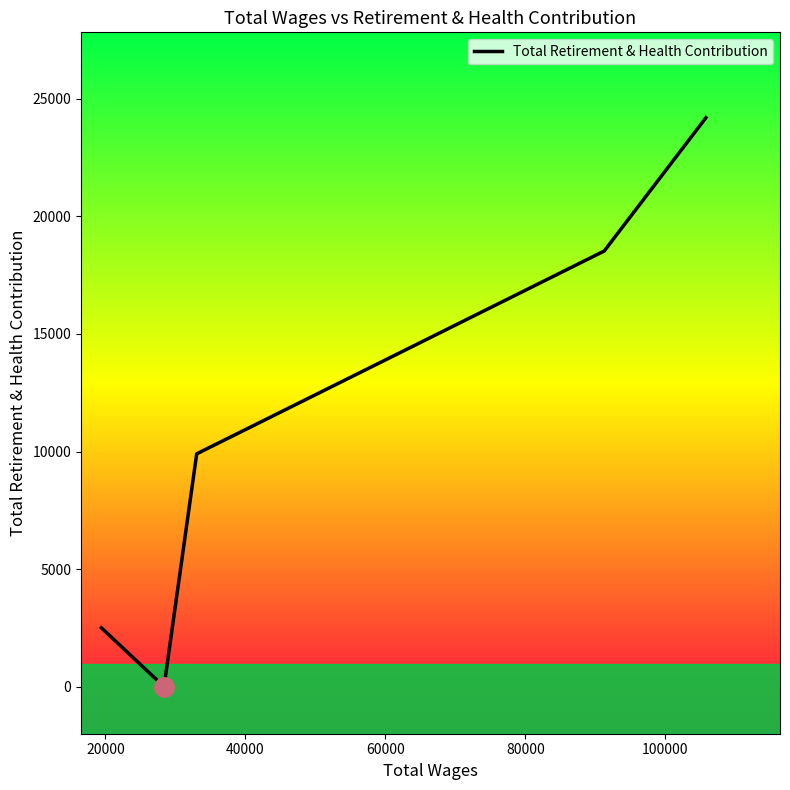

What is the difference between the maximum and minimum values?

24194